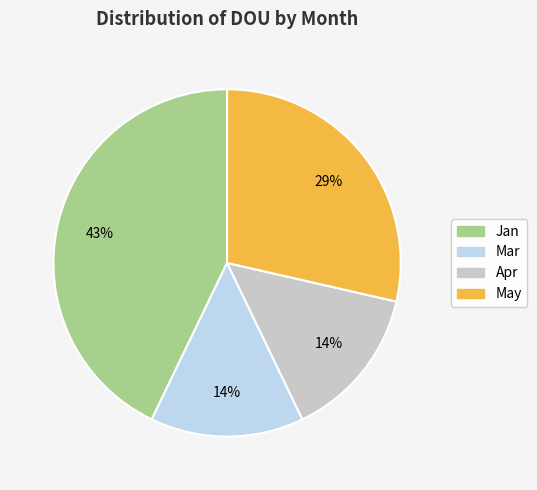

Count the number of slices in the pie.

4